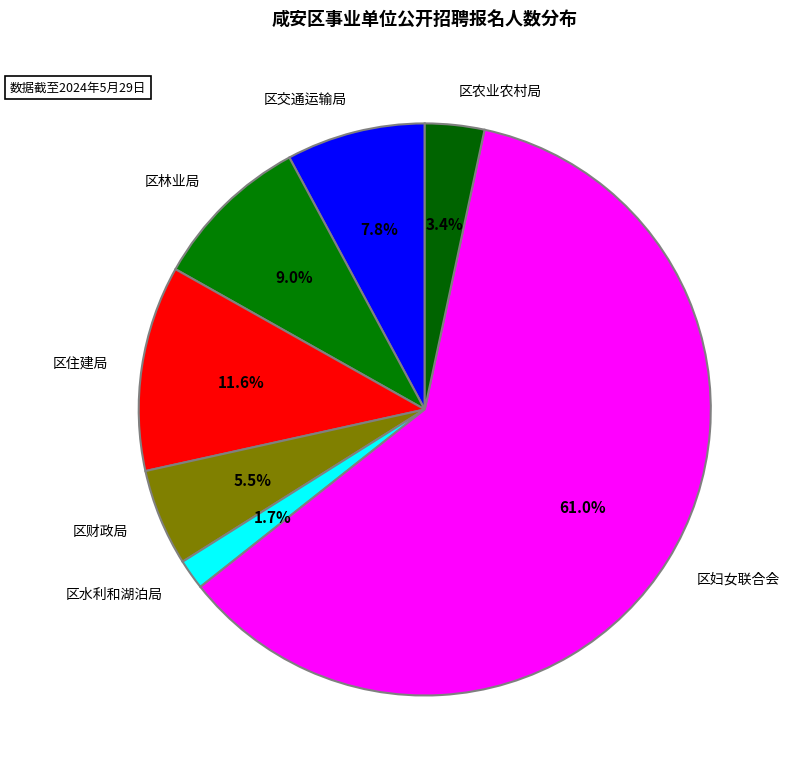

Do 区林业局 and 区交通运输局 together represent more than half of the pie?

No